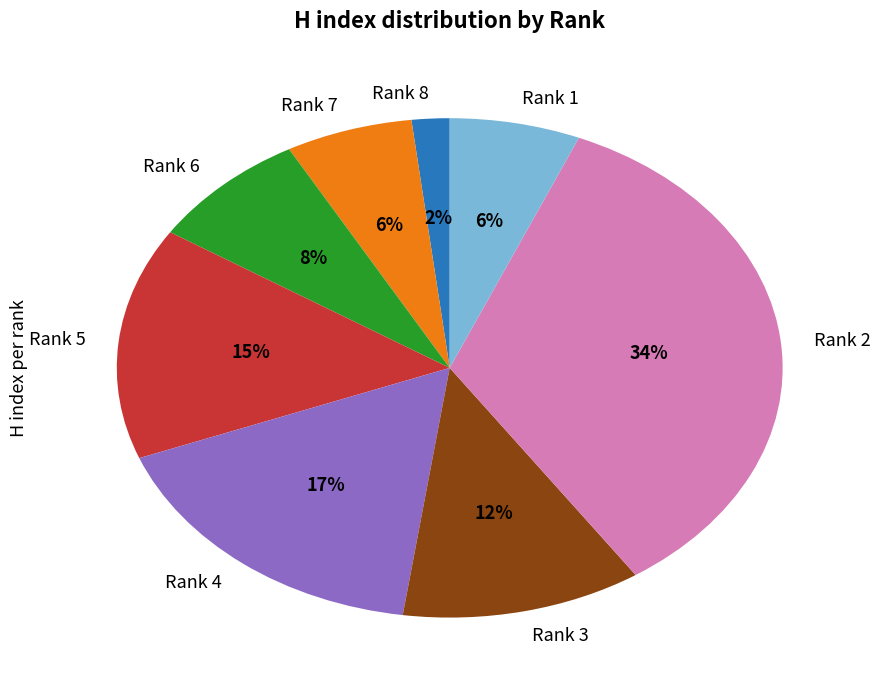

Do Rank 7 and Rank 3 together represent more than half of the pie?

No